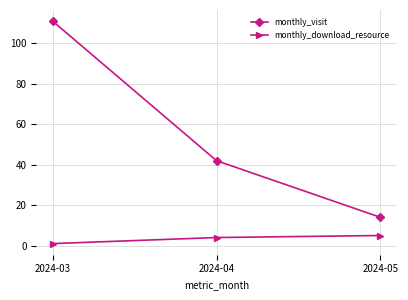

Which series has the largest range (max minus min)?

monthly_visit